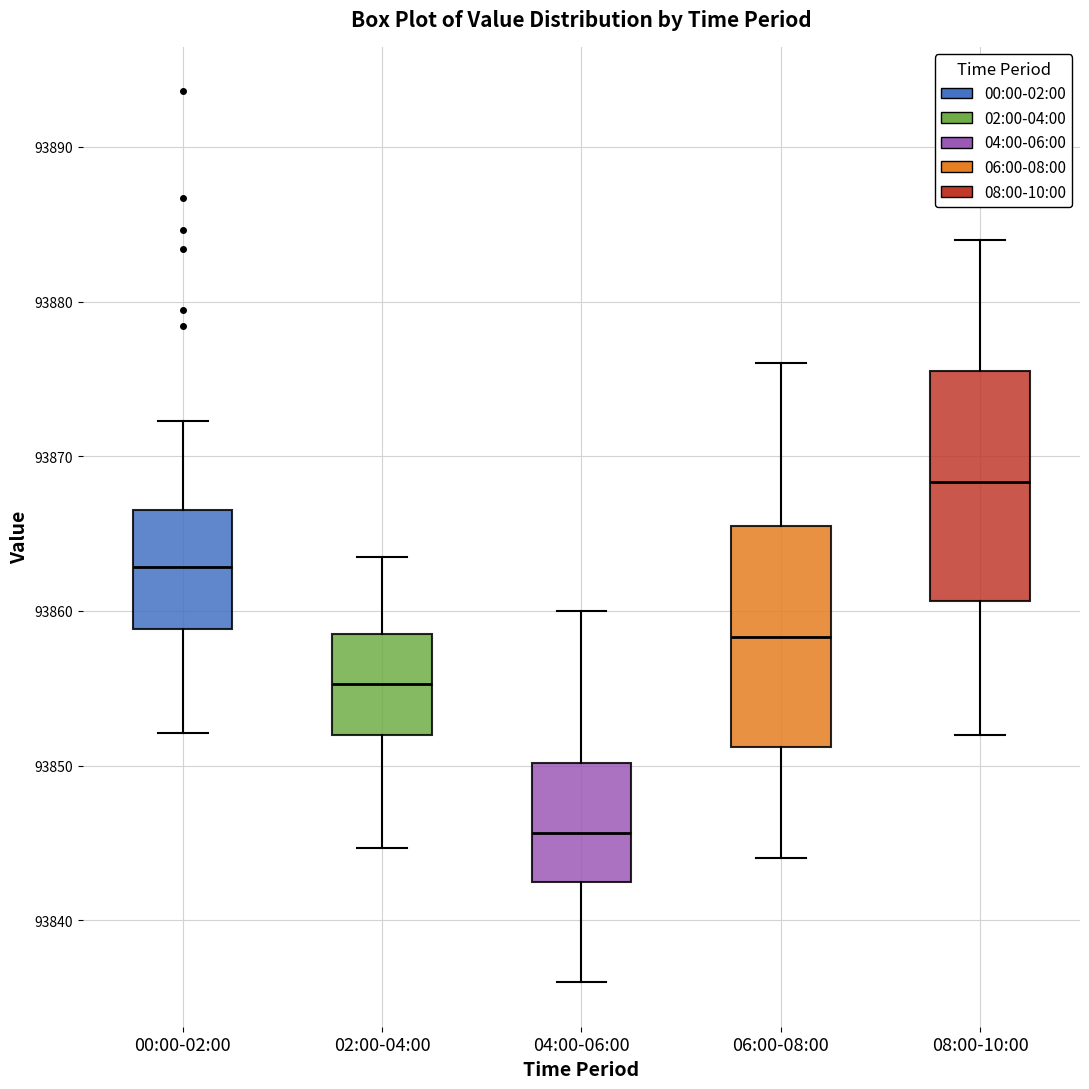

Reading left to right, read every box against the y-axis: the position of its median line, the range the box covers, and the ends of its whiskers. The values are not printed on the chart, so give them approximately, as read against the axis.

00:00-02:00: median 93863, box 93859 to 93867, whiskers 93852 to 93872
02:00-04:00: median 93855, box 93852 to 93859, whiskers 93845 to 93864
04:00-06:00: median 93846, box 93843 to 93850, whiskers 93836 to 93860
06:00-08:00: median 93858, box 93851 to 93866, whiskers 93844 to 93876
08:00-10:00: median 93868, box 93861 to 93876, whiskers 93852 to 93884